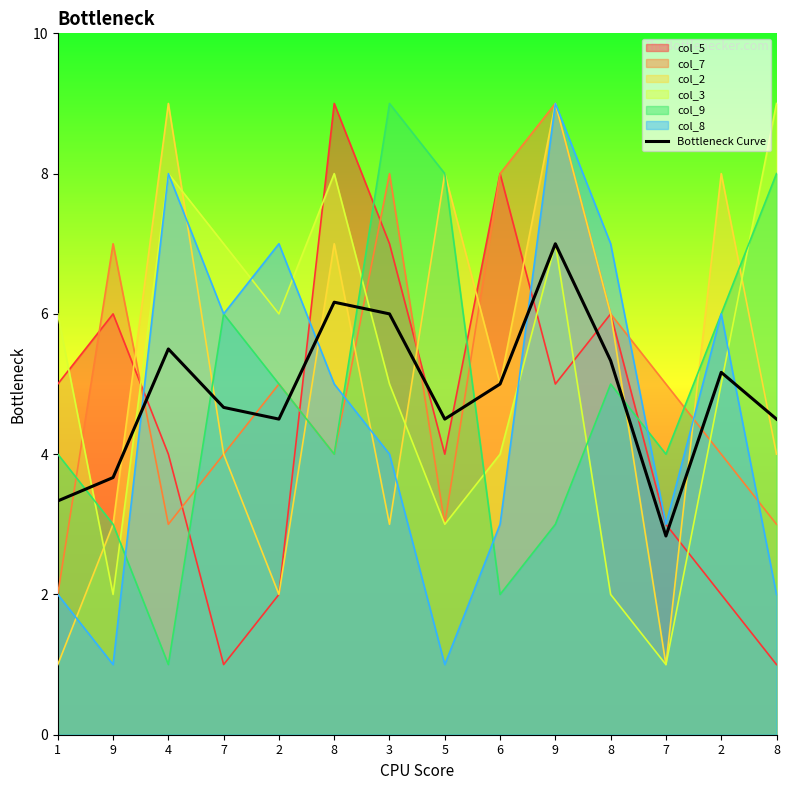

How many lines are shown in the chart?

7